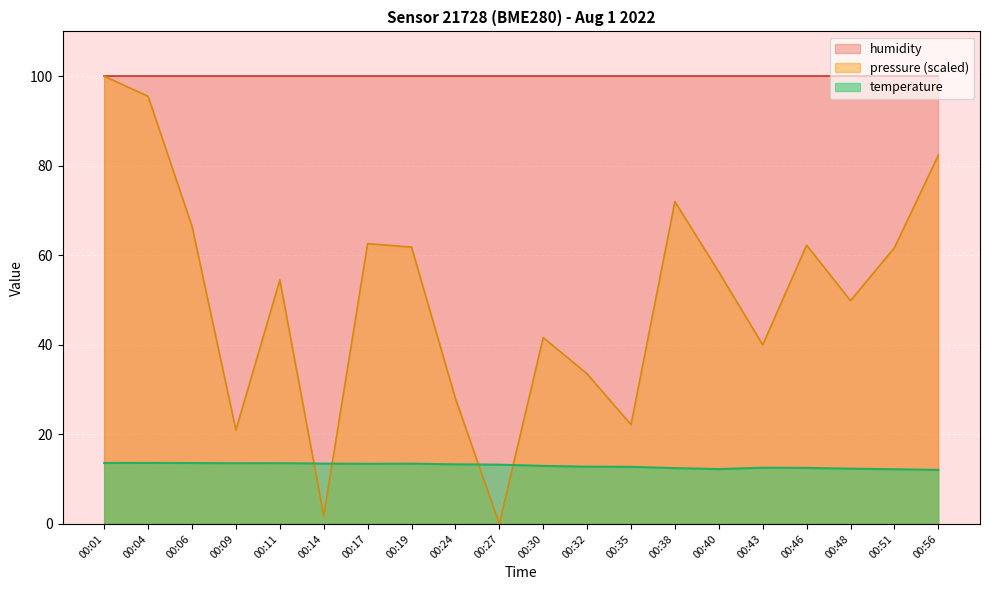

How many distinct data groups are displayed?

3